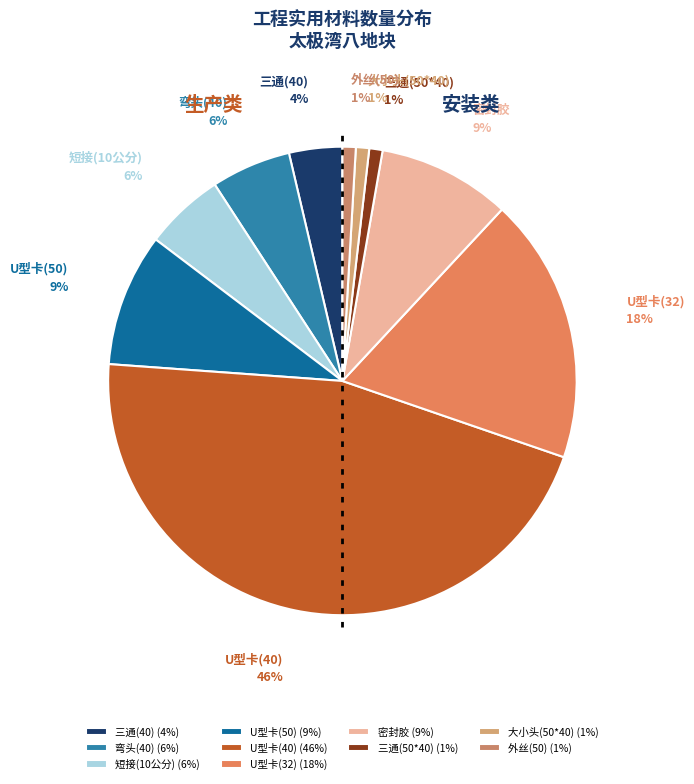

Combined, do 外丝(50) and 密封胶 account for over 50%?

No